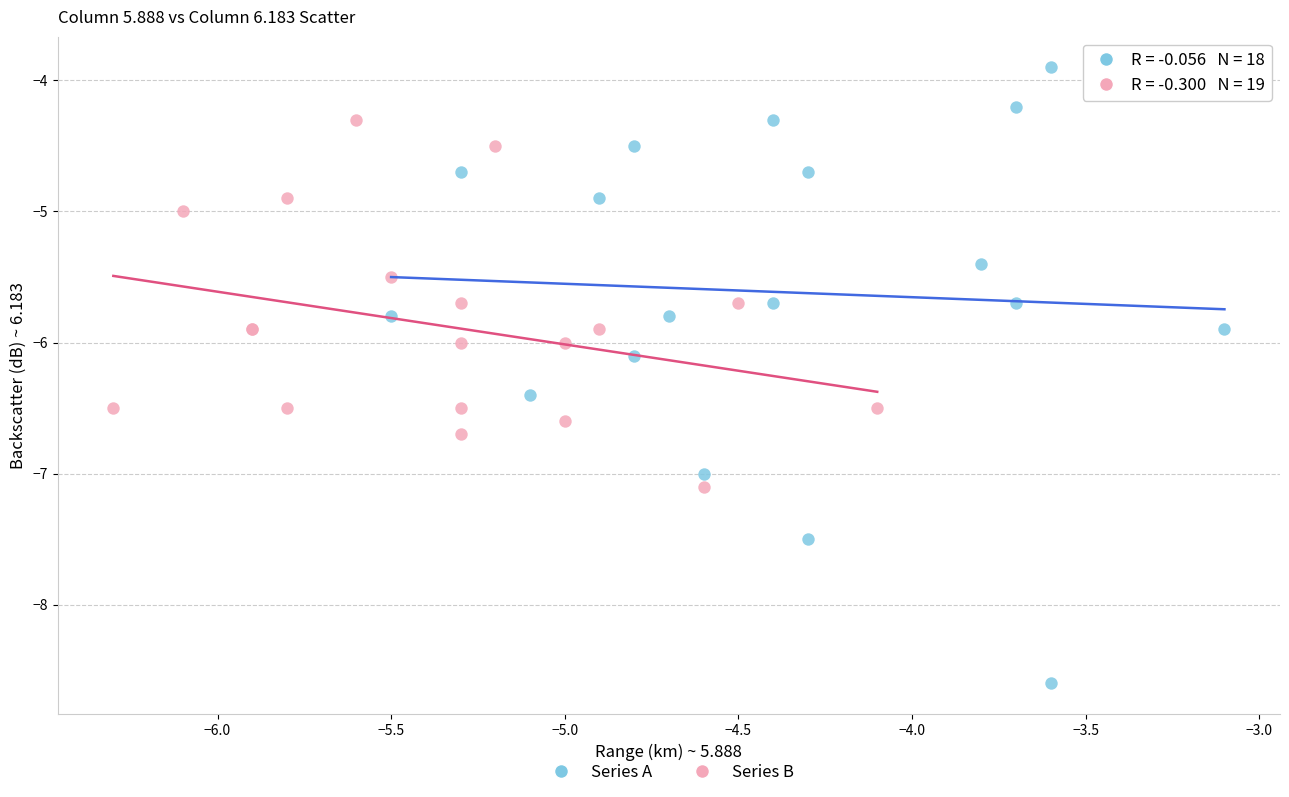

Which series has the largest Y range (max minus min)?

Series A